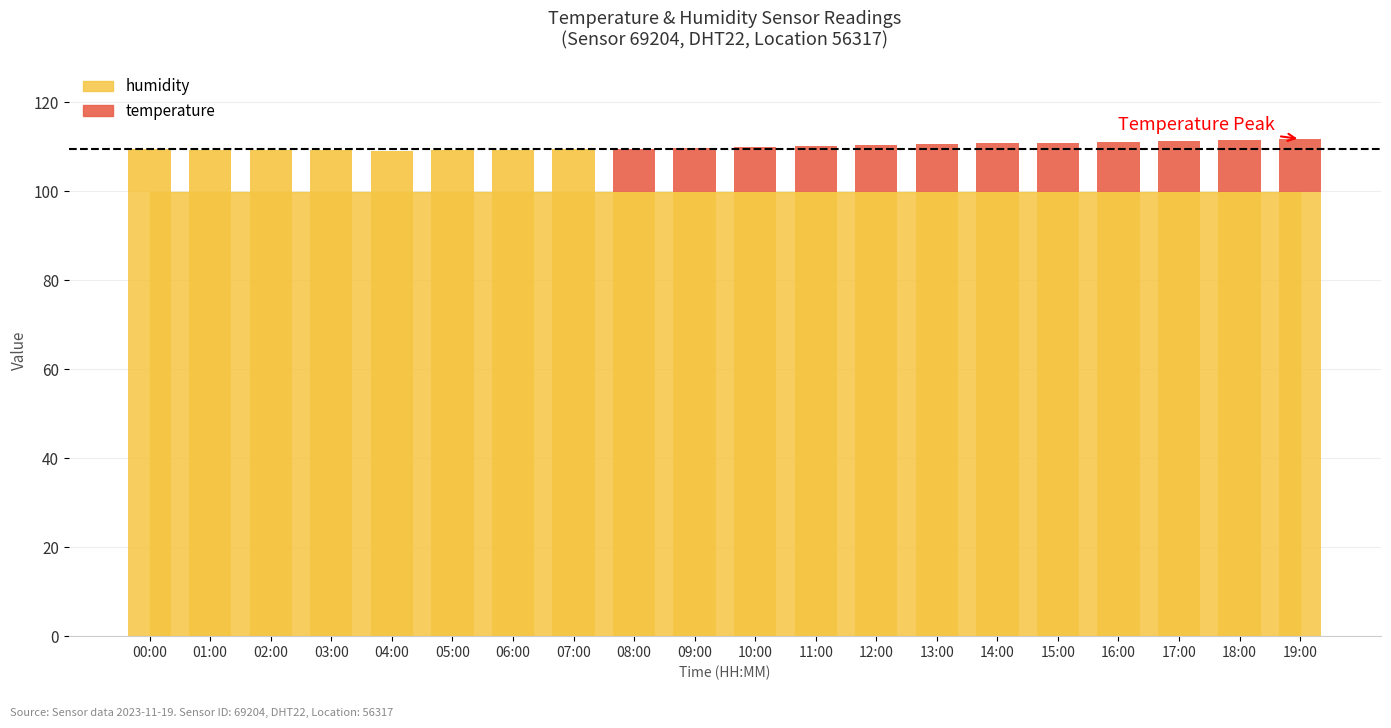

Is it true that the value at 16:00 is 19.5?

False